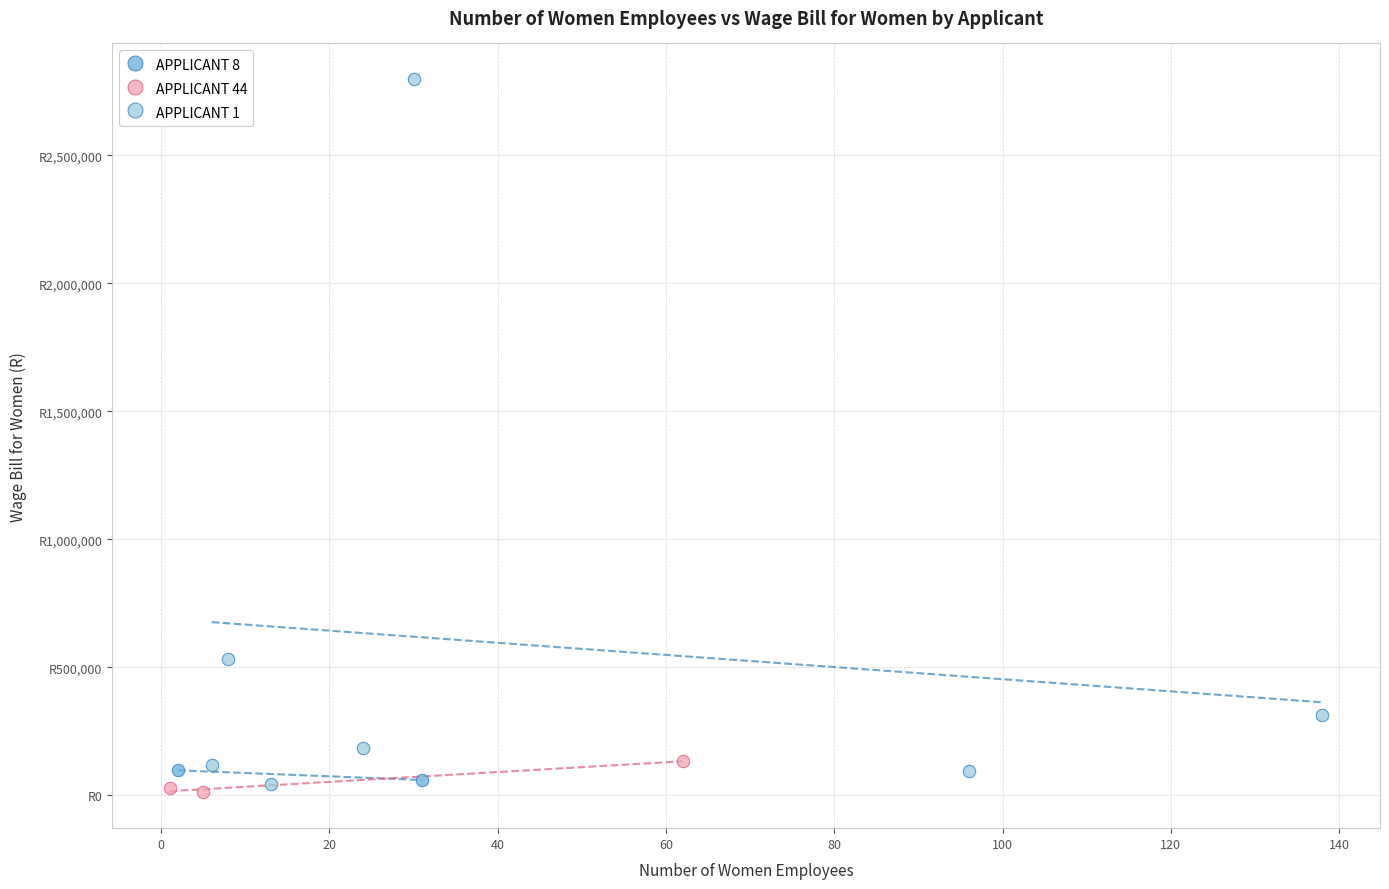

What are all the series names shown in the legend?

APPLICANT 8, APPLICANT 44, APPLICANT 1